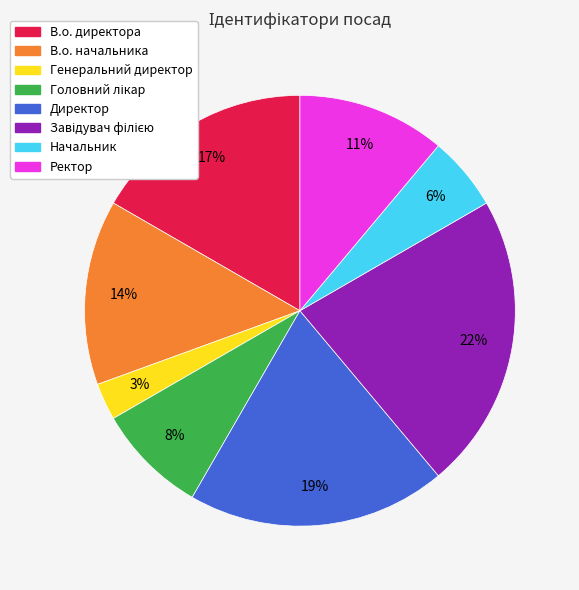

True or false: Начальник accounts for 6% of the total.

True